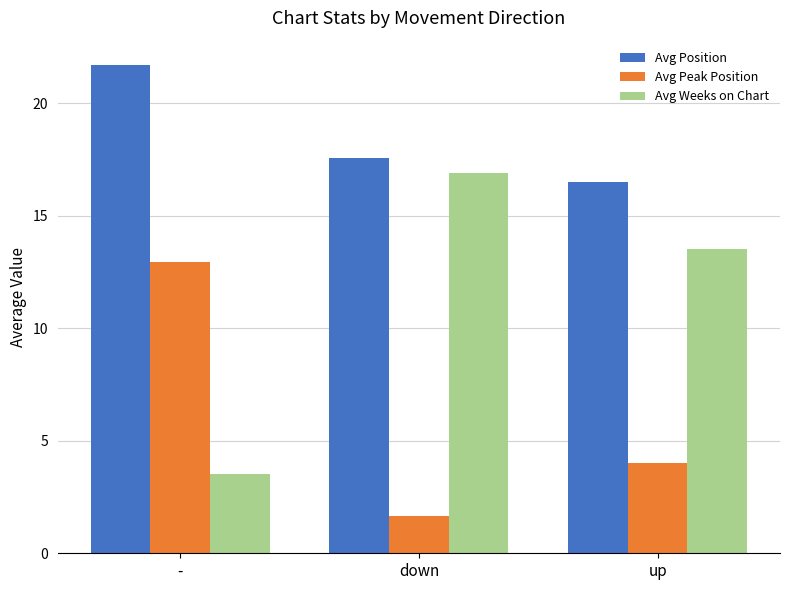

What is the label of the 1st bar from the left?

-